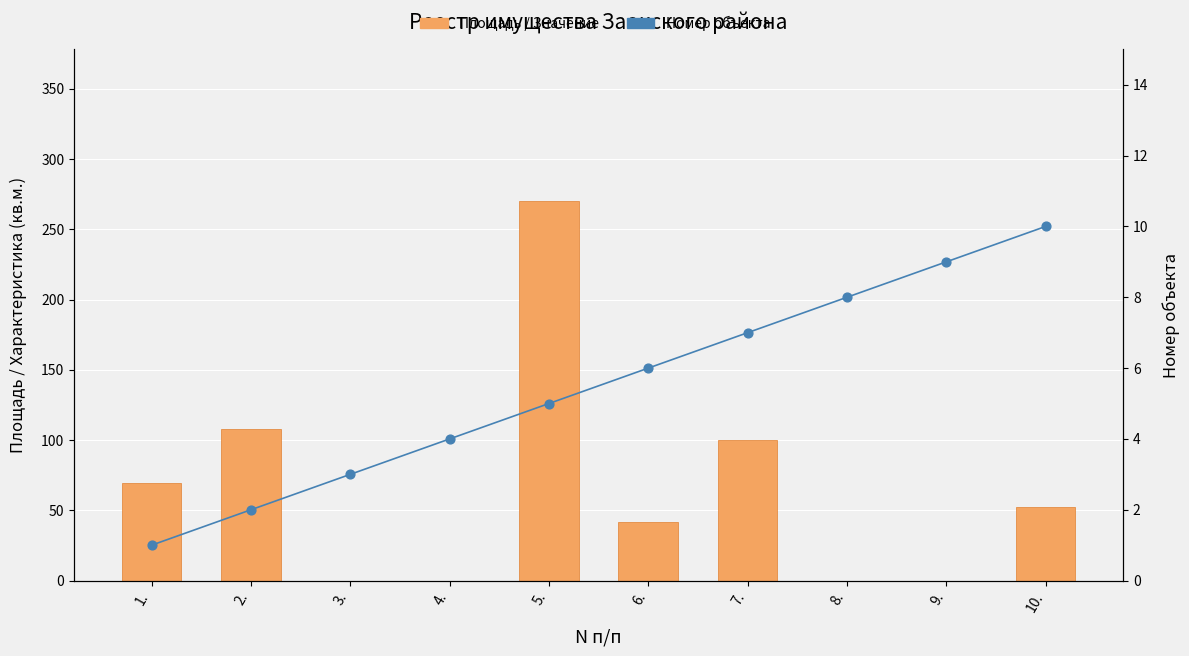

Which series contains the lowest Y value?

Площадь / Значение